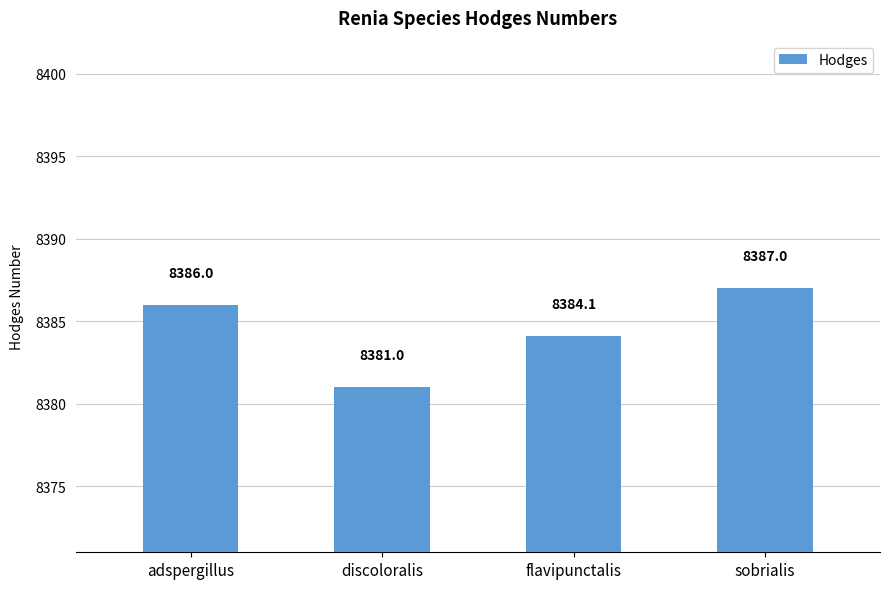

True or false: the data shows 14008.3 at flavipunctalis.

False